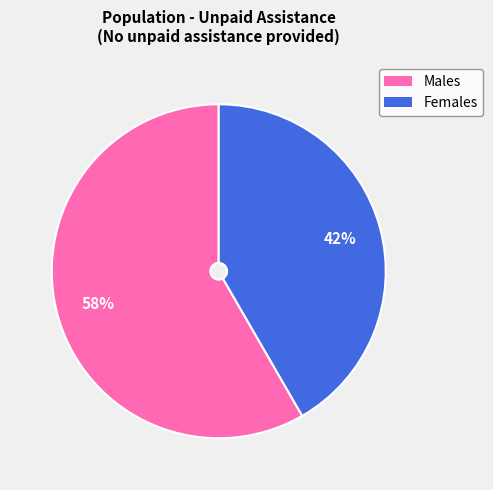

How many slices are in this pie chart?

2